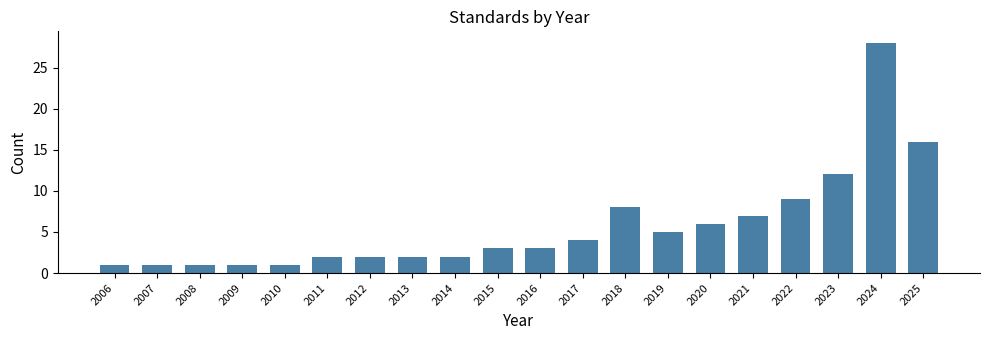

Reading left to right, transcribe all the data shown in this chart.

2006=1	2007=1	2008=1	2009=1	2010=1	2011=2	2012=2	2013=2	2014=2	2015=3	2016=3	2017=4	2018=8	2019=5	2020=6	2021=7	2022=9	2023=12	2024=28	2025=16